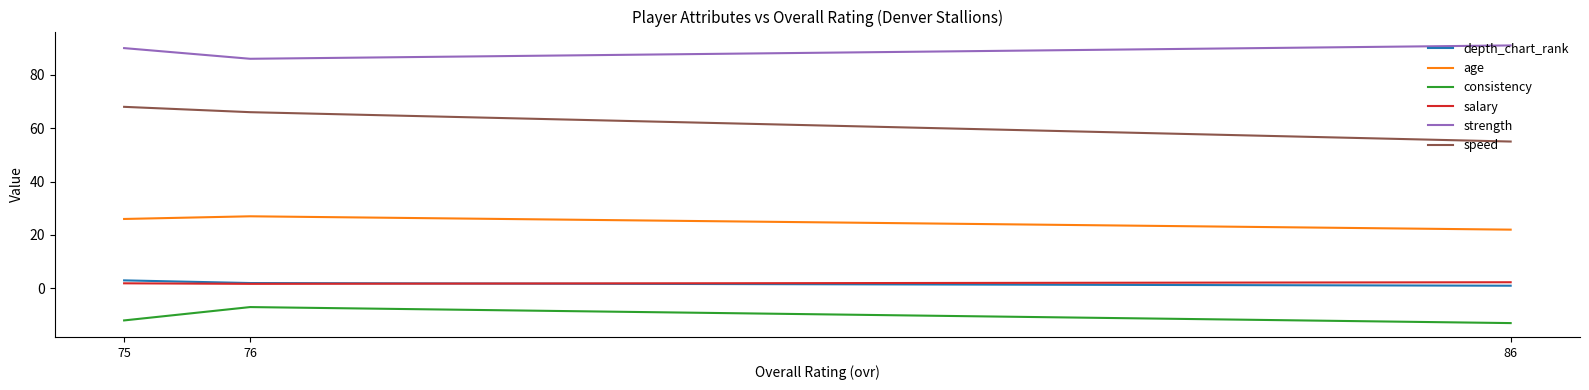

What are all the series names shown in the legend?

depth_chart_rank, age, consistency, salary, strength, speed